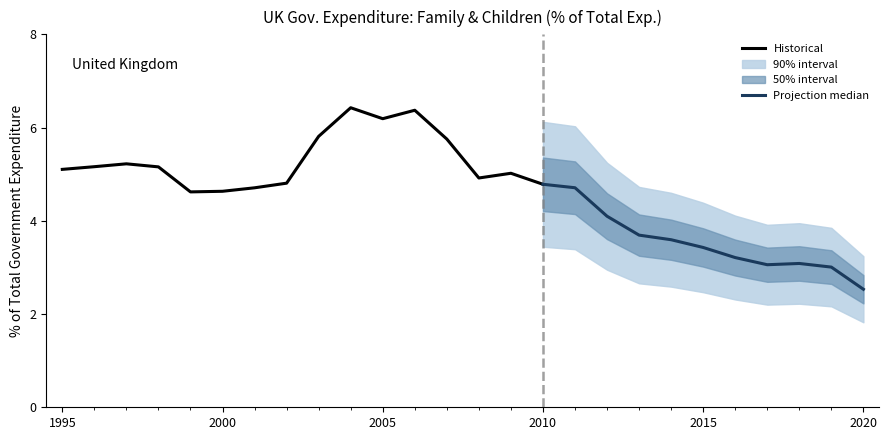

Reading right to left, list all the values displayed in this chart.

2020=2.5	2019=3.0	2018=3.1	2017=3.1	2016=3.2	2015=3.4	2014=3.6	2013=3.7	2012=4.1	2011=4.7	2010=4.8	2009=5.0	2008=4.9	2007=5.8	2006=6.4	2005=6.2	2004=6.4	2003=5.8	2002=4.8	2001=4.7	2000=4.6	1999=4.6	1998=5.2	1997=5.2	1996=5.2	1995=5.1